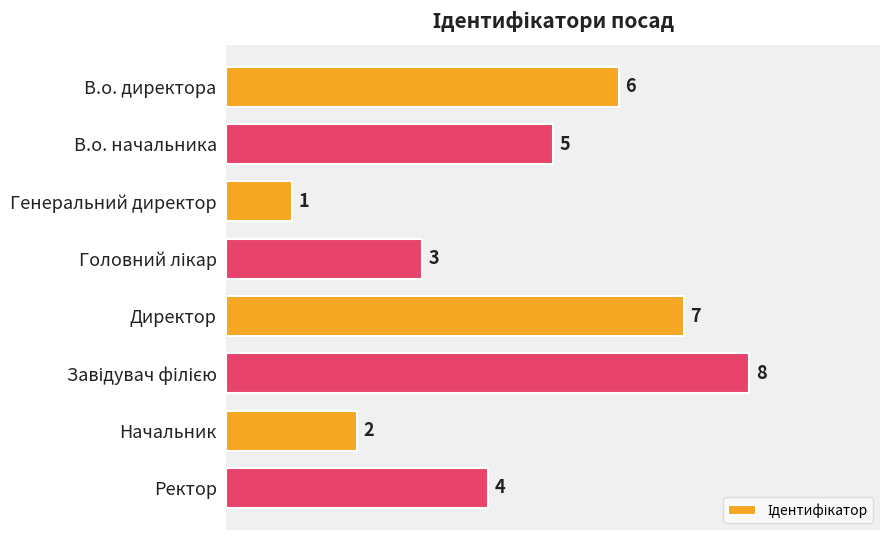

What is the label of the 5th bar from the top?

Директор